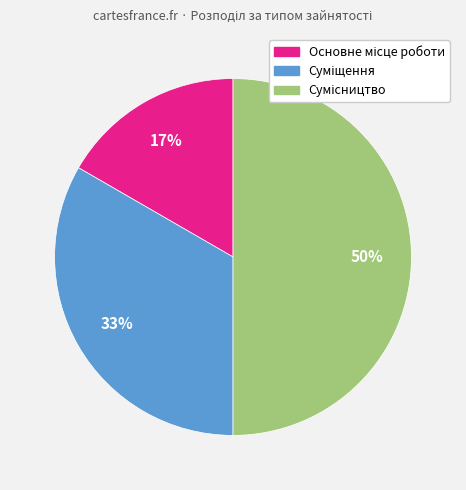

To the nearest percent, what is the average slice percentage?

33%